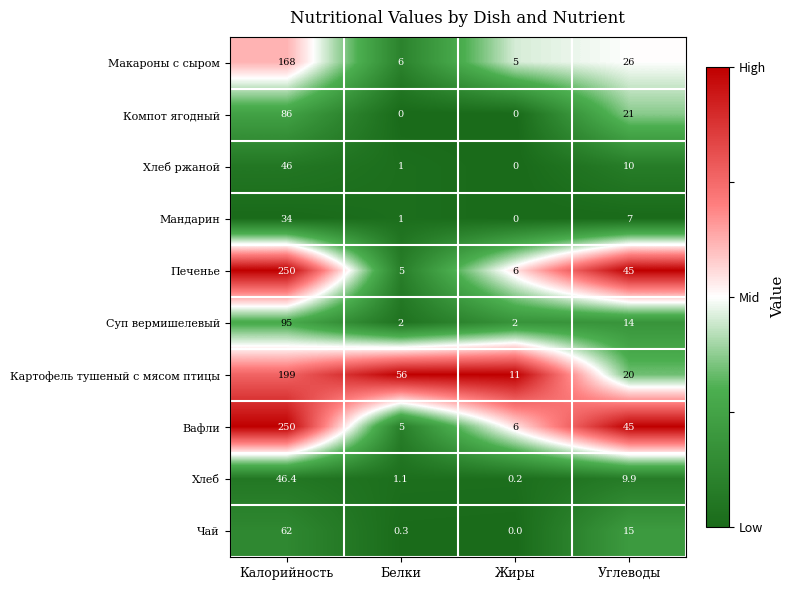

What is the difference between the Мандарин values at Углеводы and Жиры?

7.0